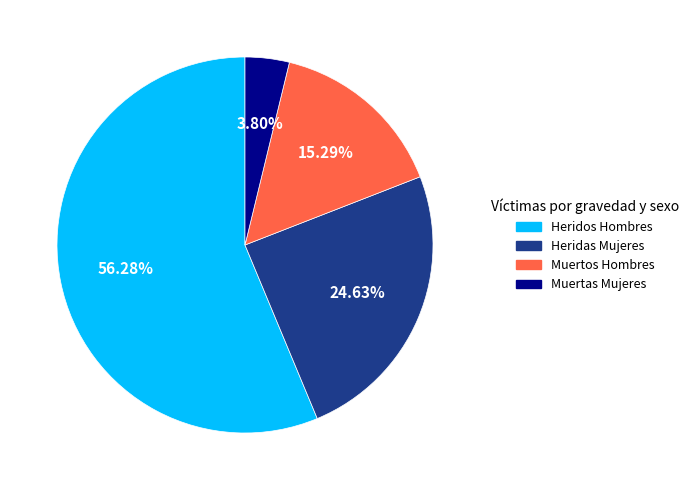

Rank the categories by value from highest to lowest.

Heridos Hombres, Heridas Mujeres, Muertos Hombres, Muertas Mujeres